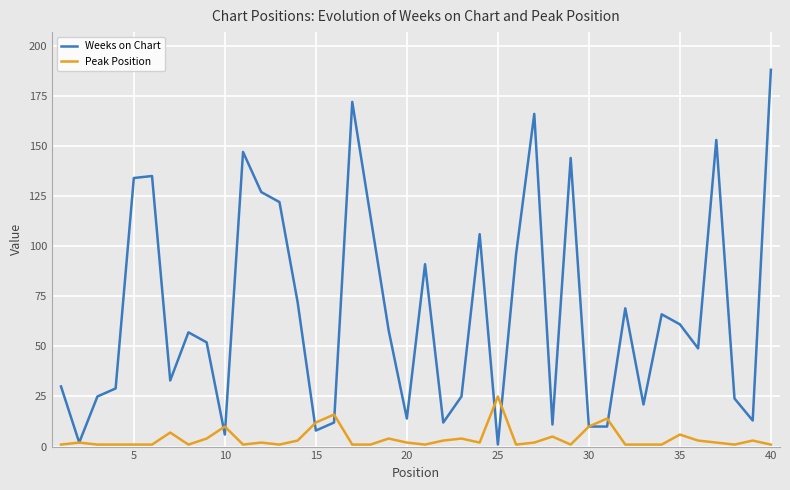

Rank the series by their average value, from lowest to highest.

Peak Position, Weeks on Chart